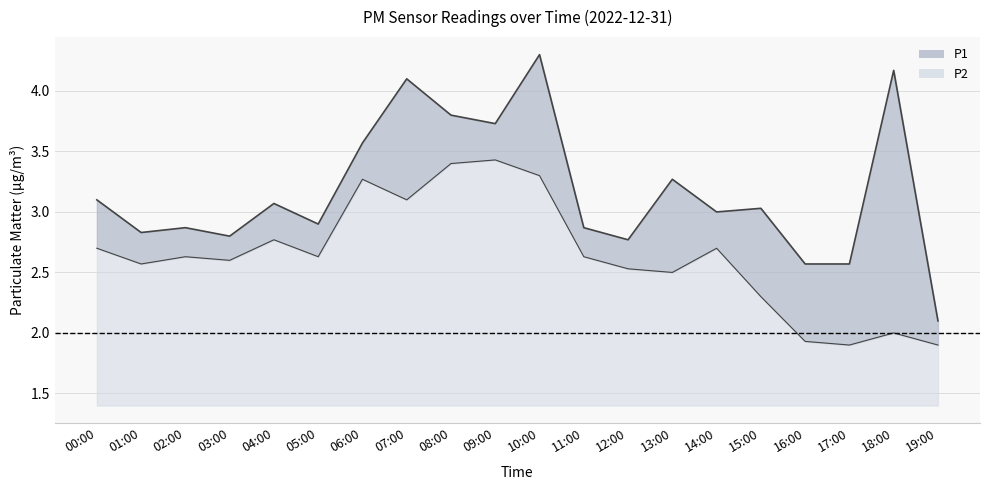

True or false: P2 has a value of 3.4 at 09:00.

True